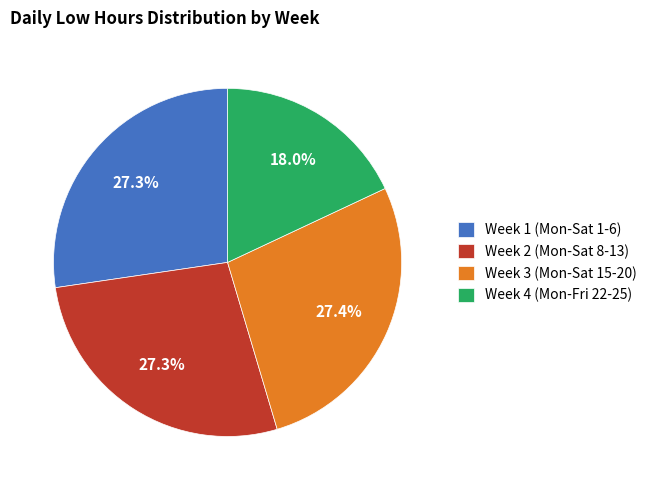

Does Week 1 (Mon-Sat 1-6) represent more than half of the total?

No